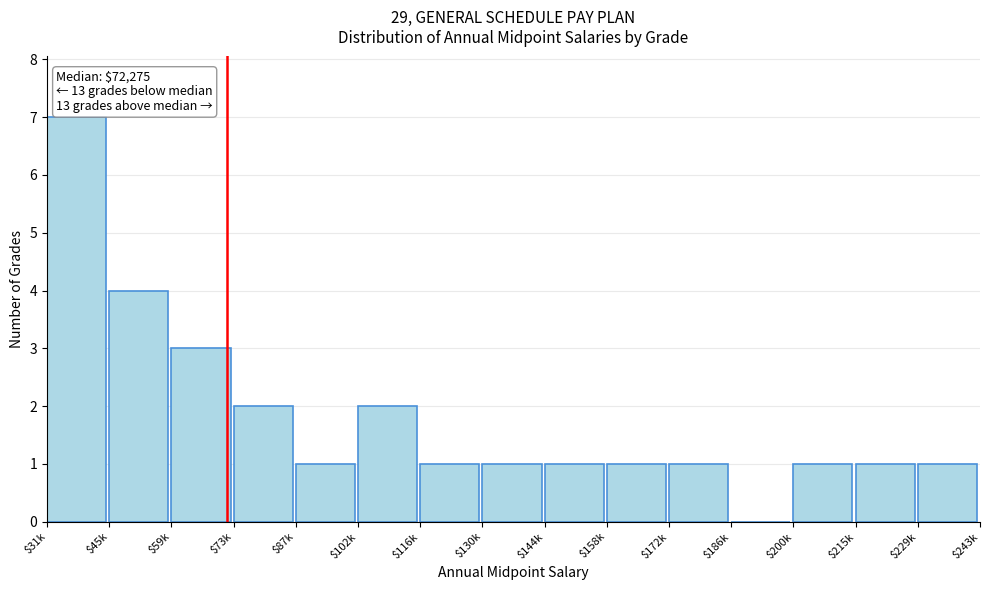

The value at $229k is 1. True or false?

True